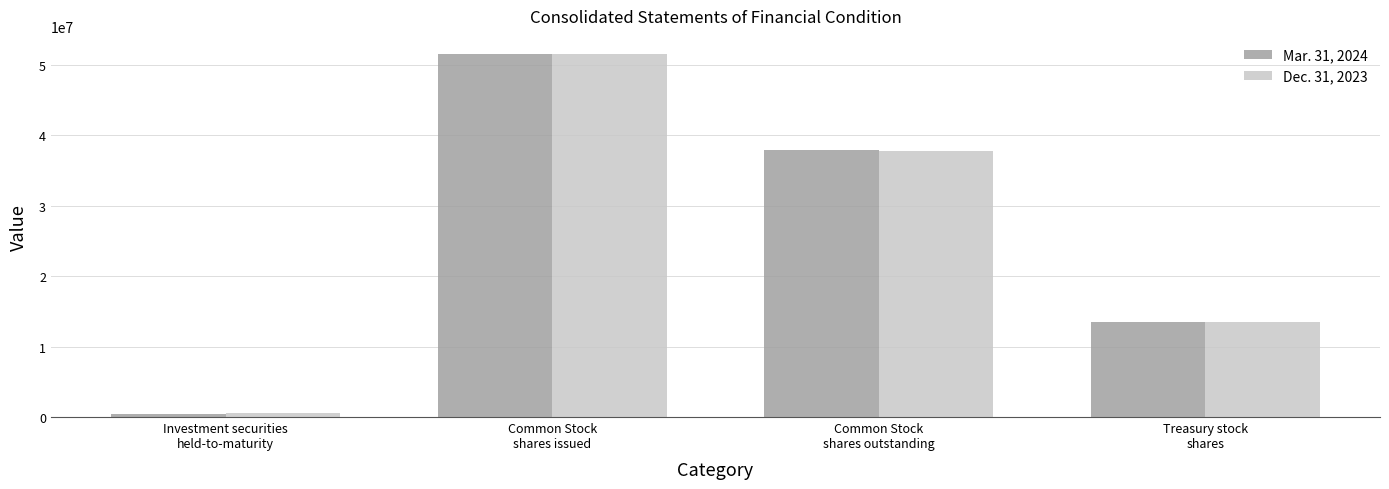

Reading left to right, transcribe all the data shown in this chart.

Mar. 31, 2024: Investment securities
held-to-maturity=485776	Common Stock
shares issued=51487888	Common Stock
shares outstanding=37806148	Treasury stock
shares=13444078
Dec. 31, 2023: Investment securities
held-to-maturity=504328	Common Stock
shares issued=51487907	Common Stock
shares outstanding=37784851	Treasury stock
shares=13462472